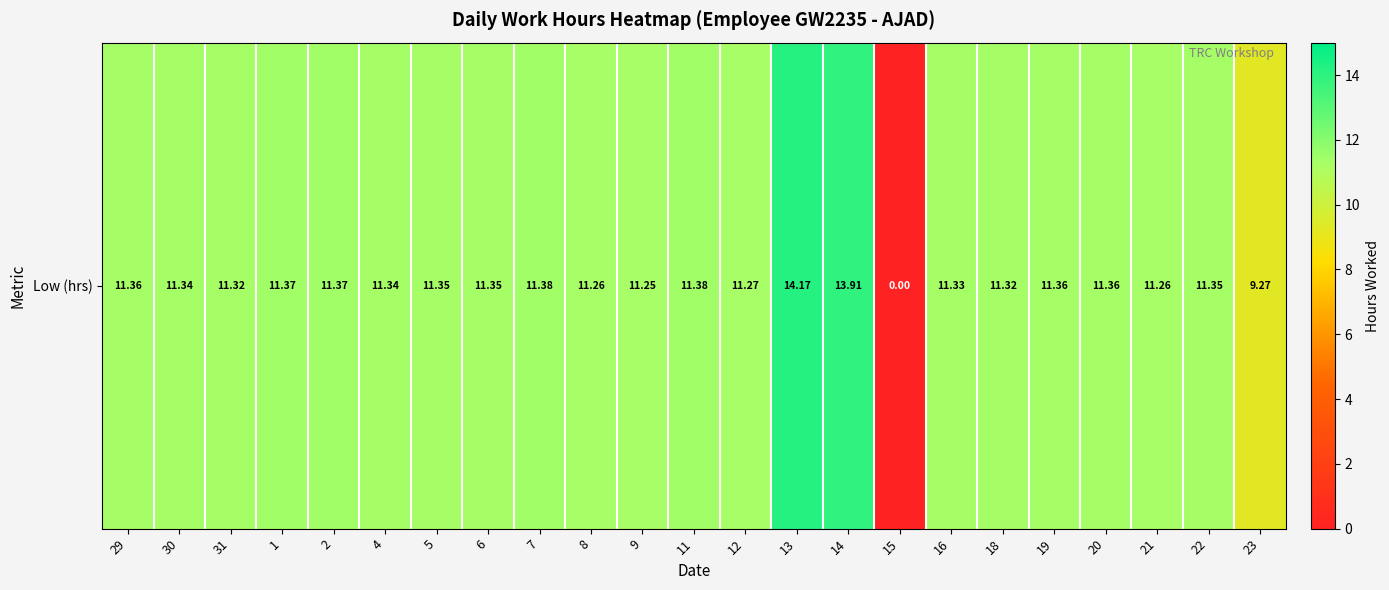

Is it true that the value at 29 is 17.0?

False